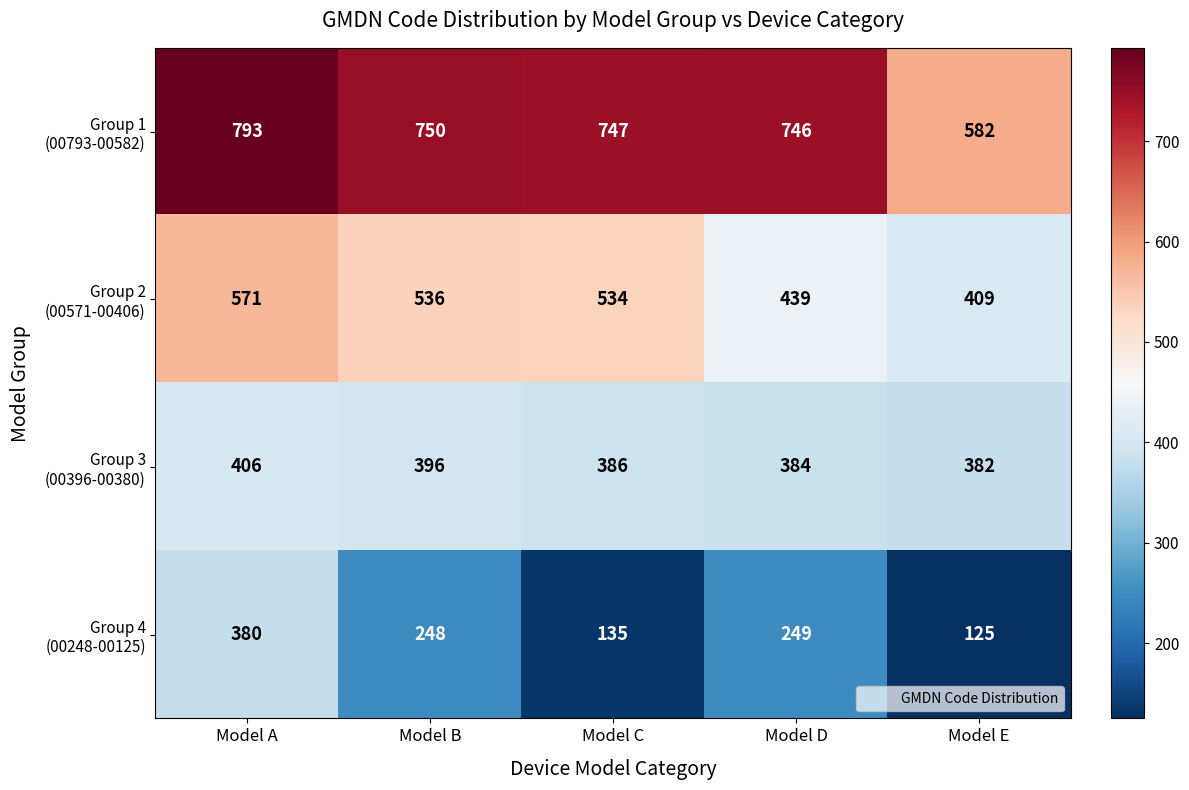

At which category is the sum across all series the highest?

Model A